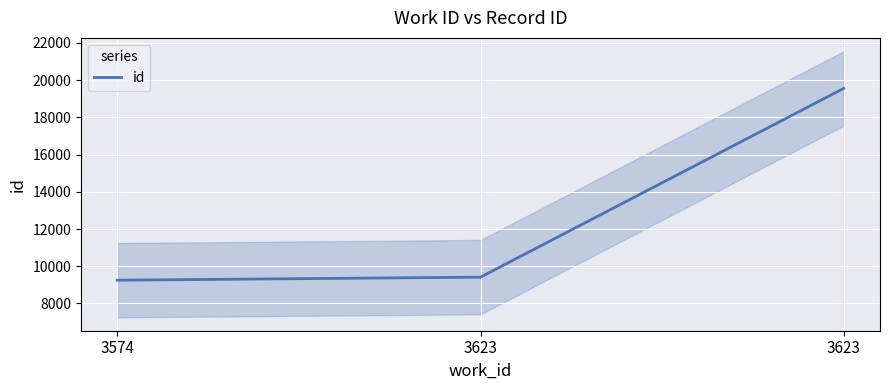

Reading left to right, what are all the values shown in this chart?

9248	9412	19557